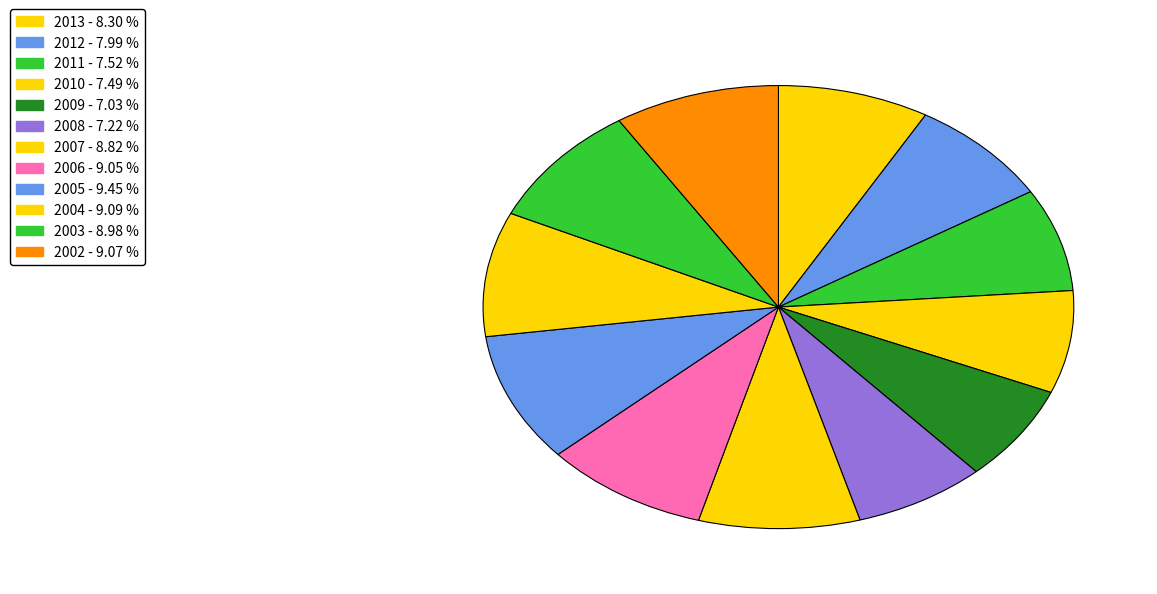

What percentage is the 2003 slice, to the nearest percent?

9%